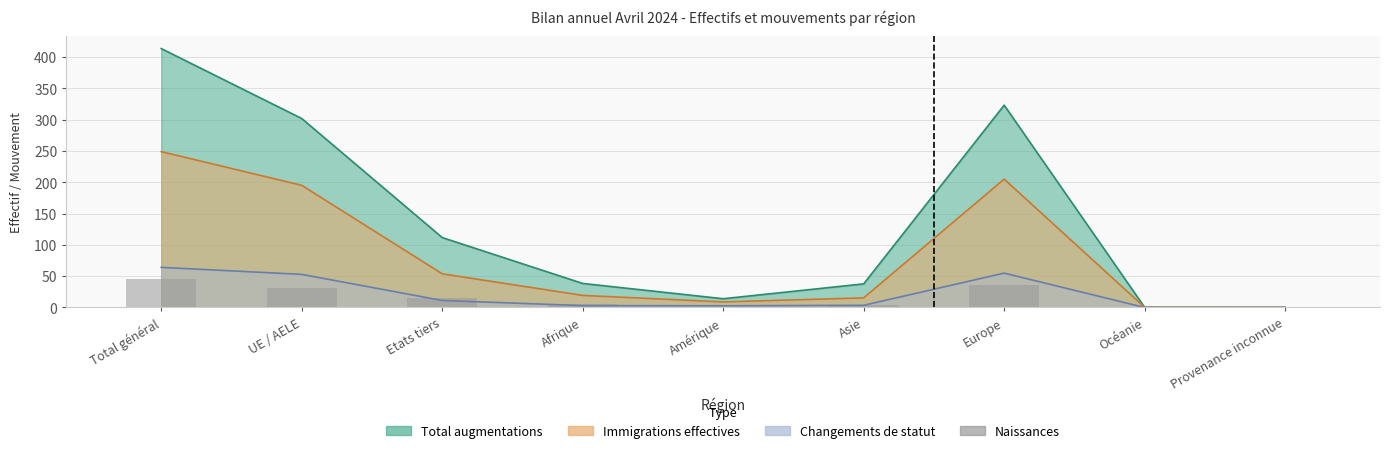

Rank the categories by value from lowest to highest.

Océanie, Provenance inconnue, Amérique, Asie, Afrique, Etats tiers, UE / AELE, Europe, Total général